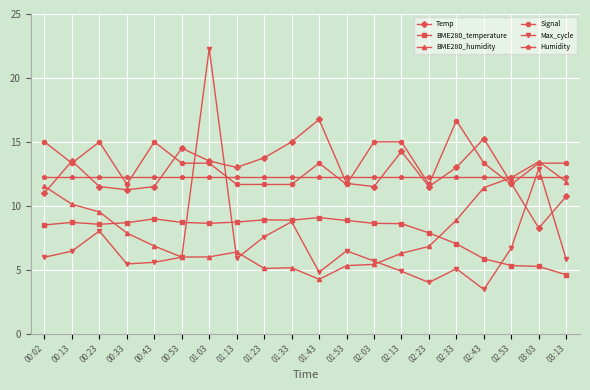

Is it true that BME280_temperature equals 8.6 at 02:03?

True